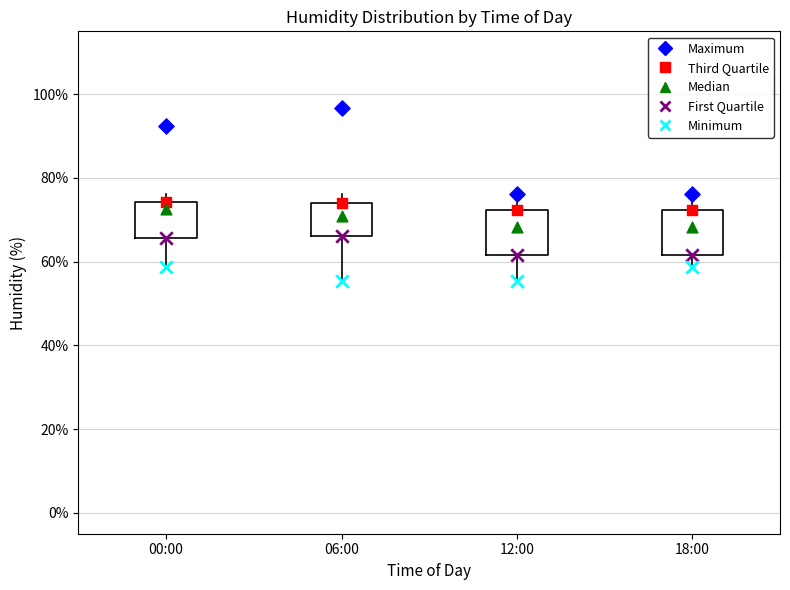

Where is the lower edge of the box for 12:00 on the y-axis? The values are not printed on the chart, so give them approximately, as read against the axis.

62